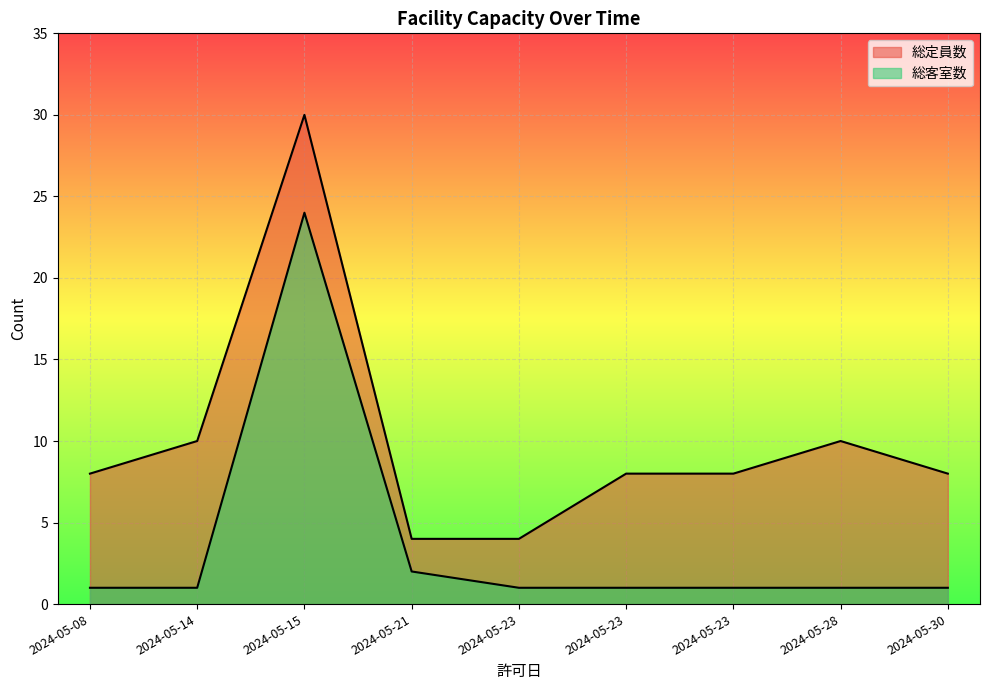

How many lines are shown in the chart?

2